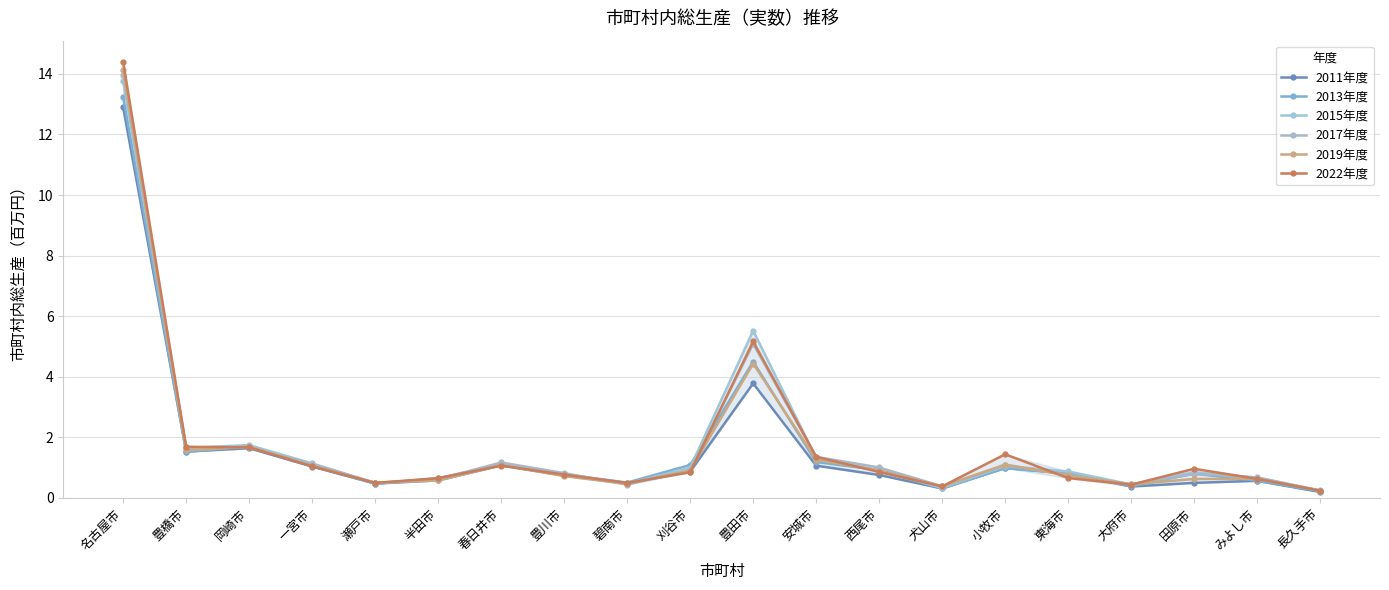

The value of 2013年度 at 西尾市 is 1.4. True or false?

False